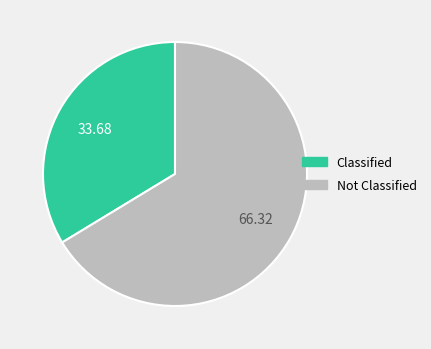

Does any single category account for the majority?

Yes